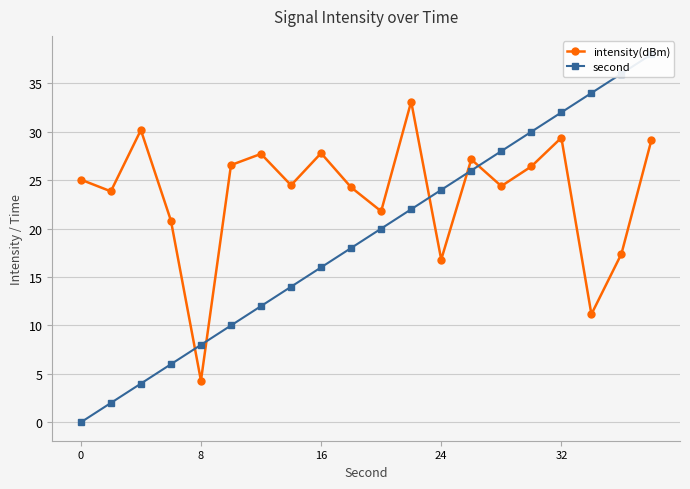

Is it true that intensity(dBm) equals 6.4 at 24?

False